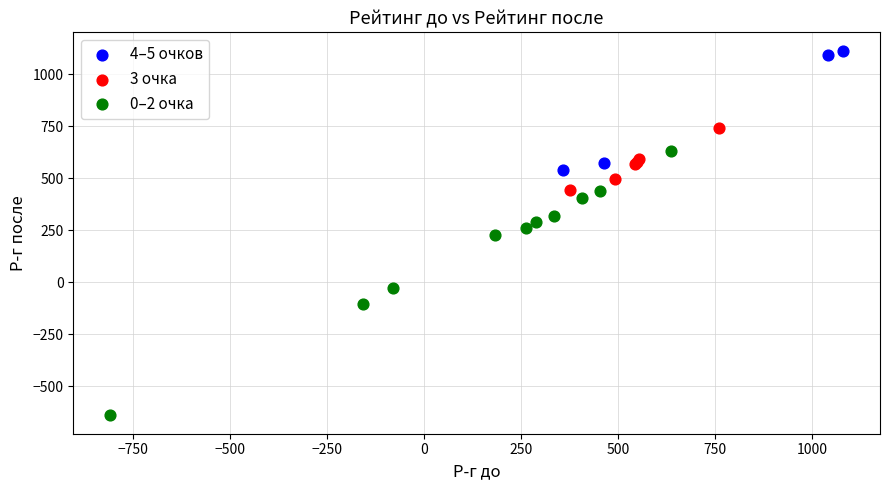

Which series reaches the minimum Y coordinate?

0–2 очка